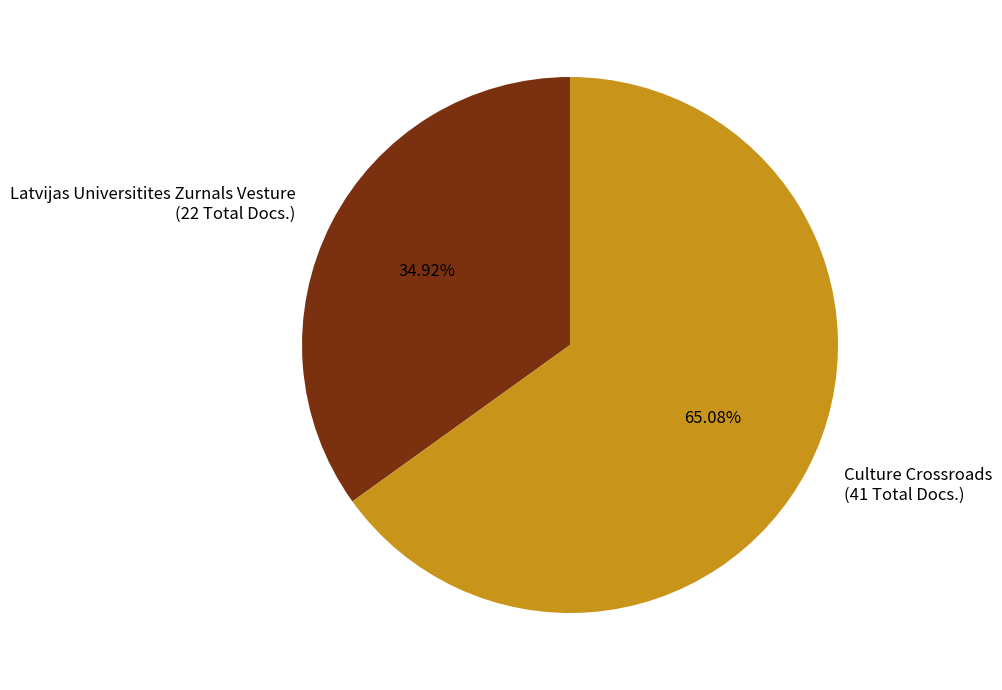

Is the sum of Latvijas Universitites Zurnals Vesture (22 Total Docs.) and Culture Crossroads (41 Total Docs.) greater than half?

Yes